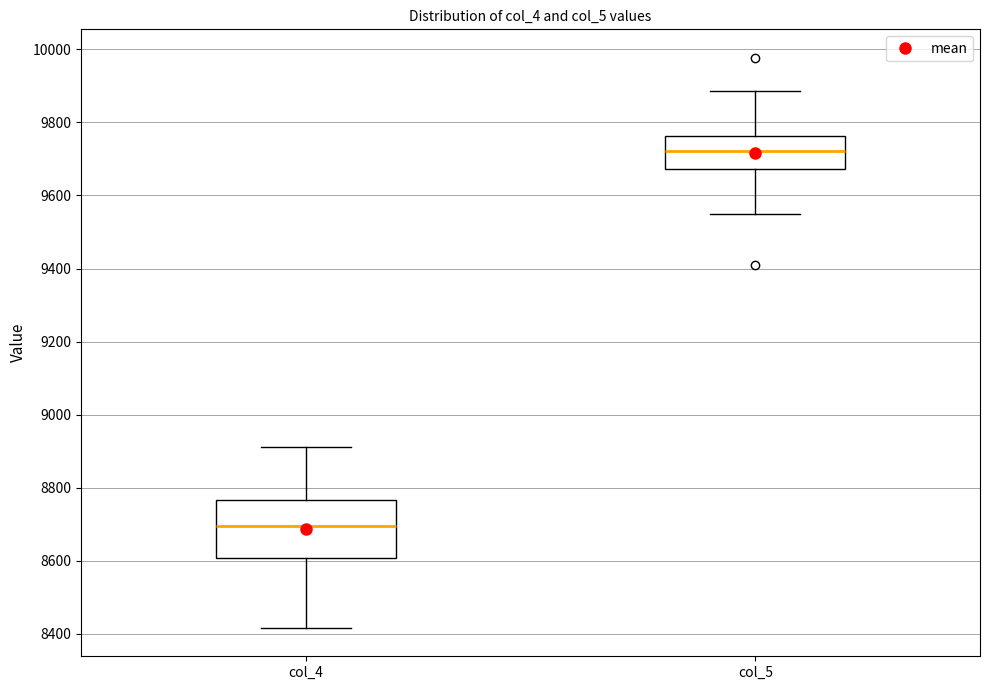

Which box has the highest median line?

col_5